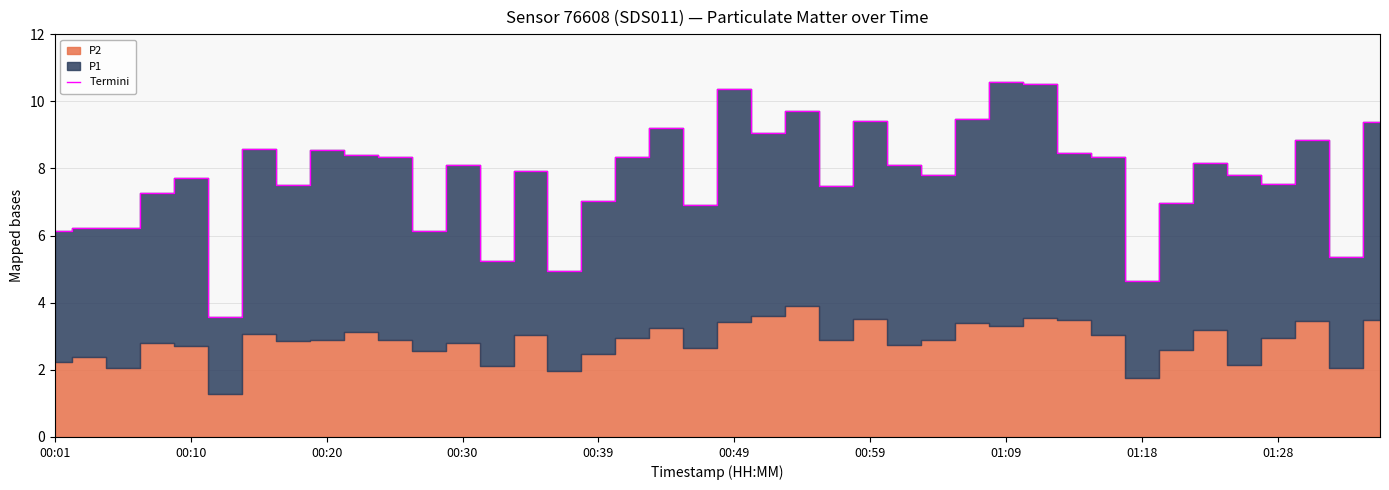

True or false: the data shows 8.1 at 13.

False